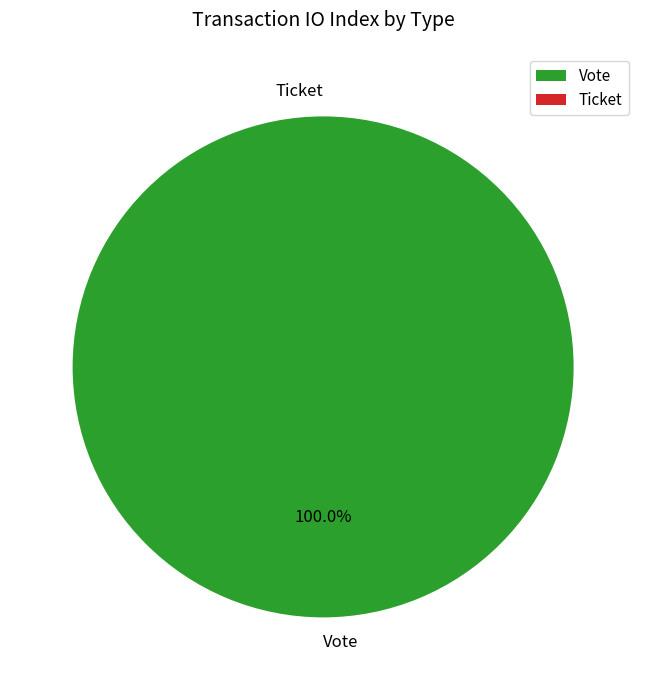

What is the change in value from Vote to Ticket?

-1